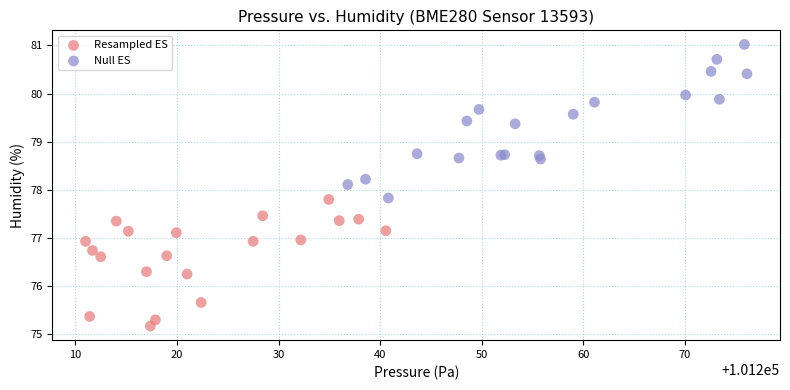

Which series has the widest spread of Y values?

Null ES